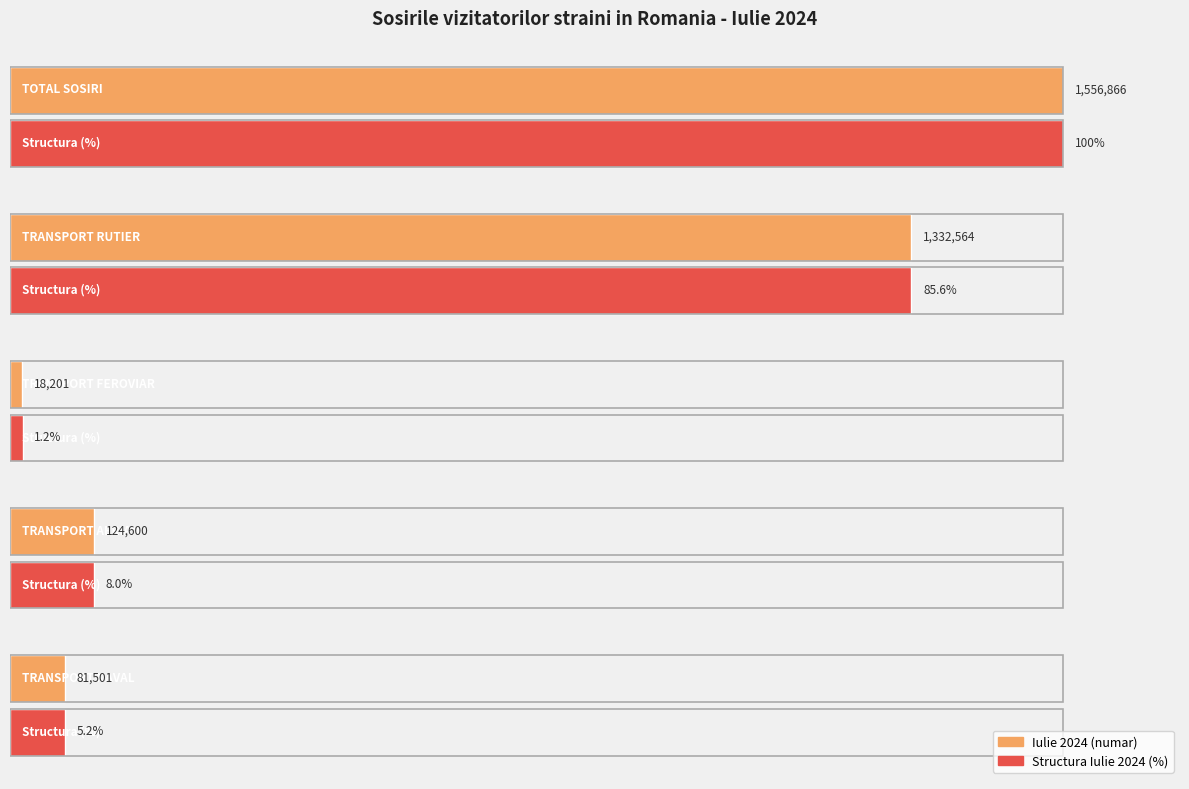

What position from the right is TRANSPORT AERIAN?

2